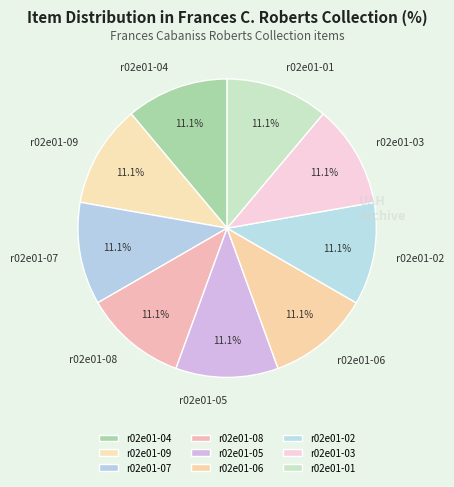

What is the ratio of the value at r02e01-09 to the value at r02e01-05?

1.0